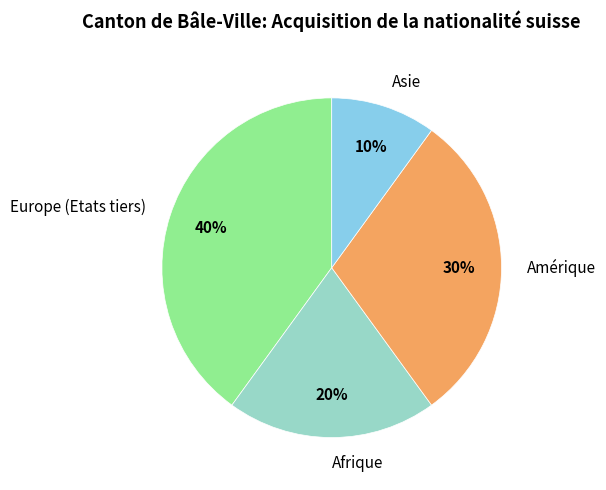

Rank the categories by value from lowest to highest.

Asie, Afrique, Amérique, Europe (Etats tiers)